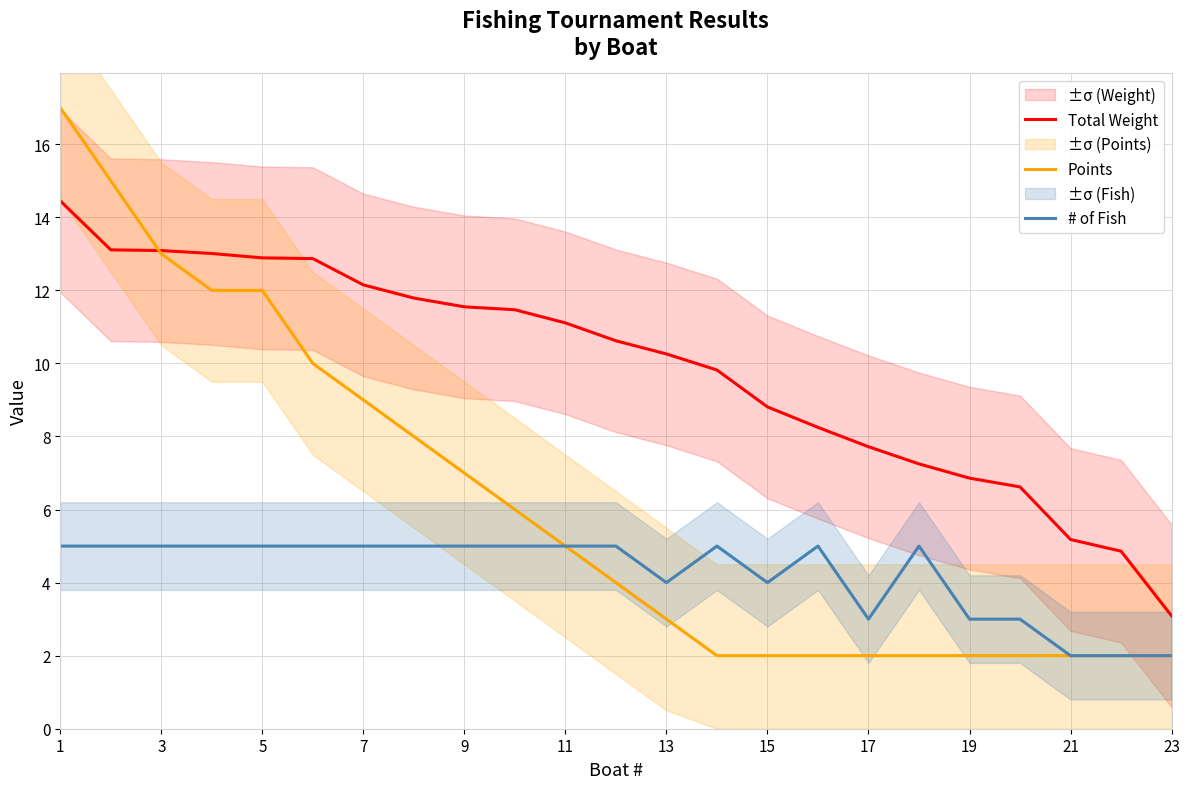

True or false: # of Fish has a value of 5.0 at 11.

True